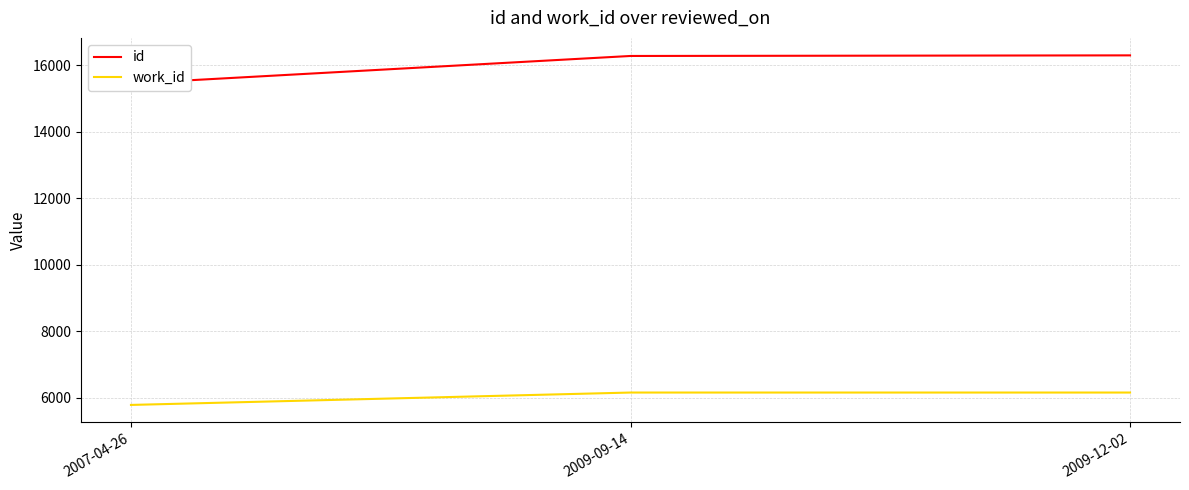

Rank the series at 2009-12-02 from highest to lowest value.

id, work_id